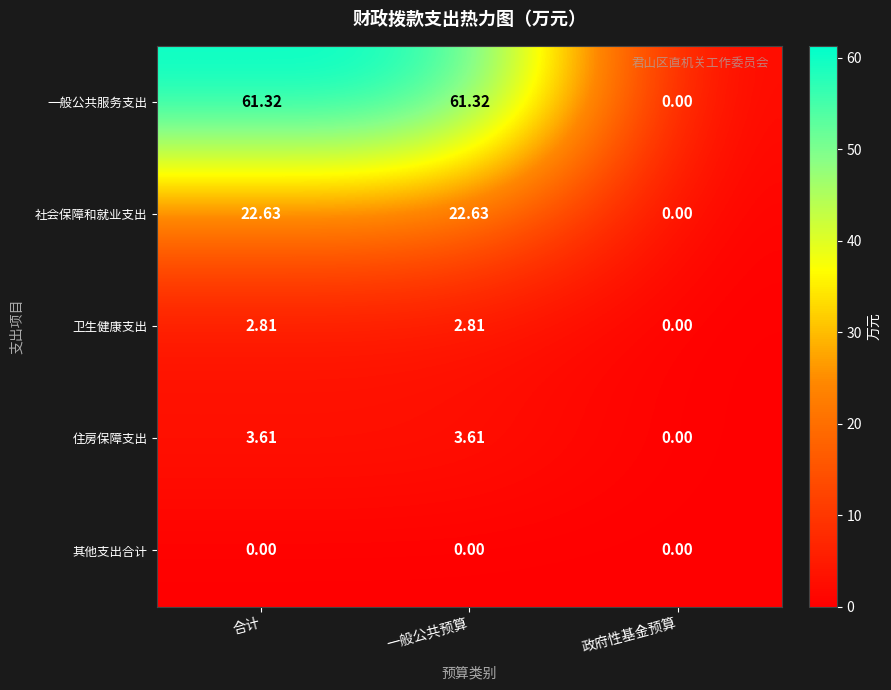

Count the number of categories in the chart.

3